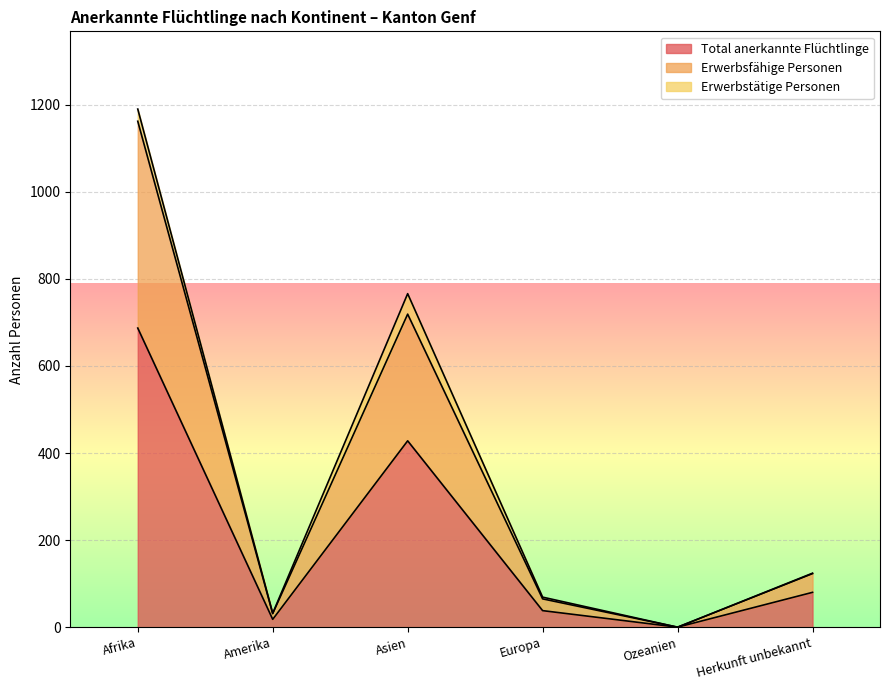

True or false: Total anerkannte Flüchtlinge and Erwerbsfähige Personen cross at least once.

False